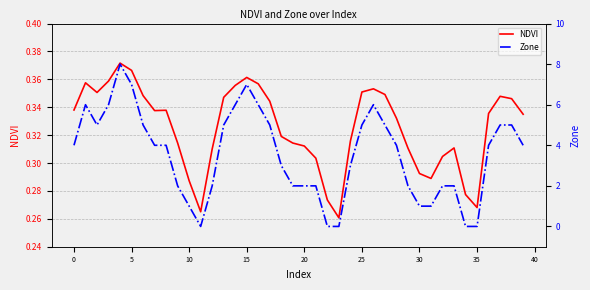

List the series in order of their overall mean, highest first.

Zone, NDVI